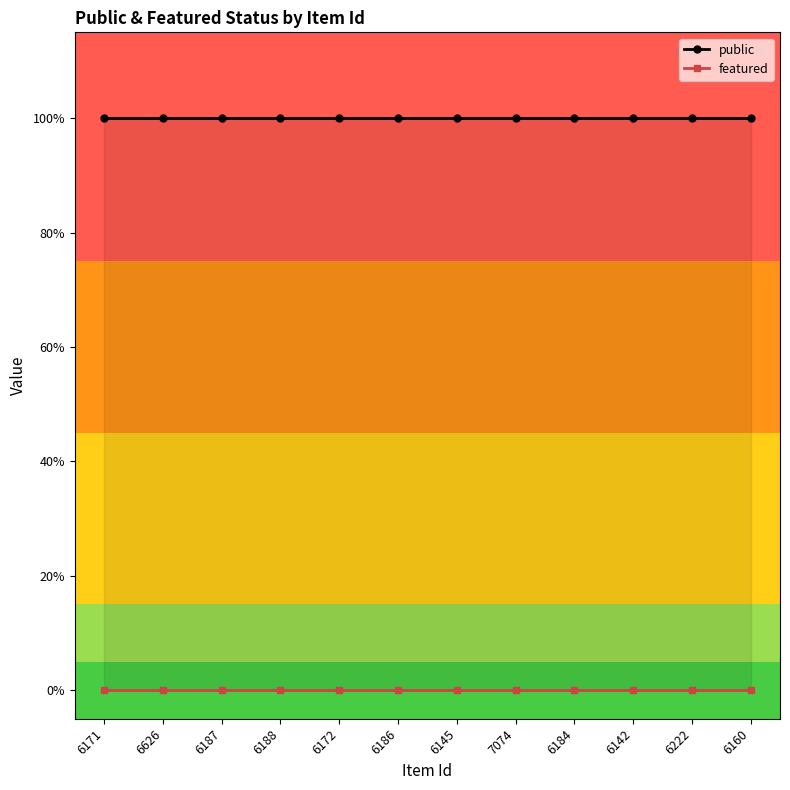

List the series in order of their overall mean, lowest first.

featured, public